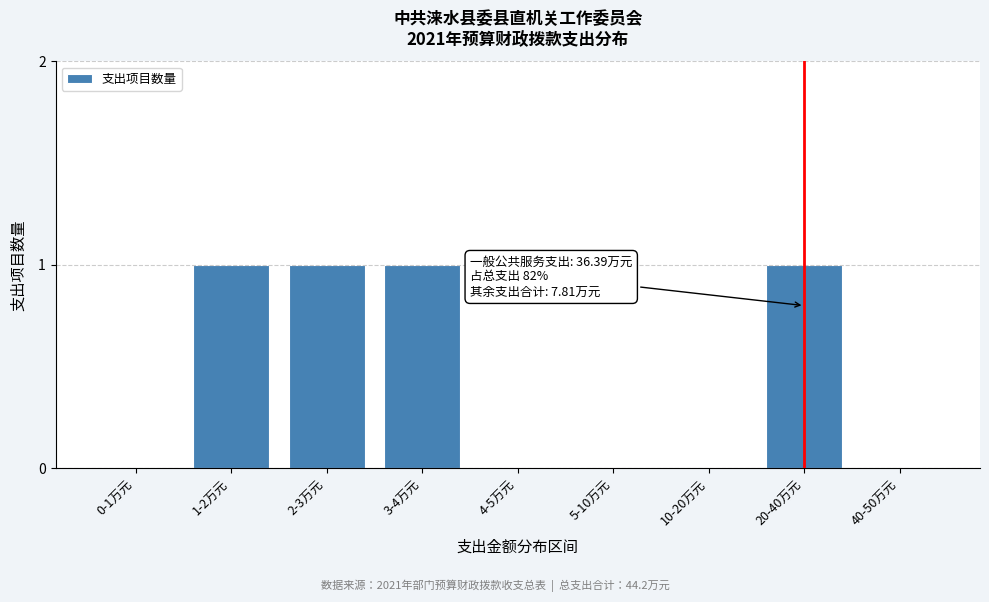

Reading left to right, what are all the values shown in this chart?

0-1万元=0	1-2万元=1	2-3万元=1	3-4万元=1	4-5万元=0	5-10万元=0	10-20万元=0	20-40万元=1	40-50万元=0